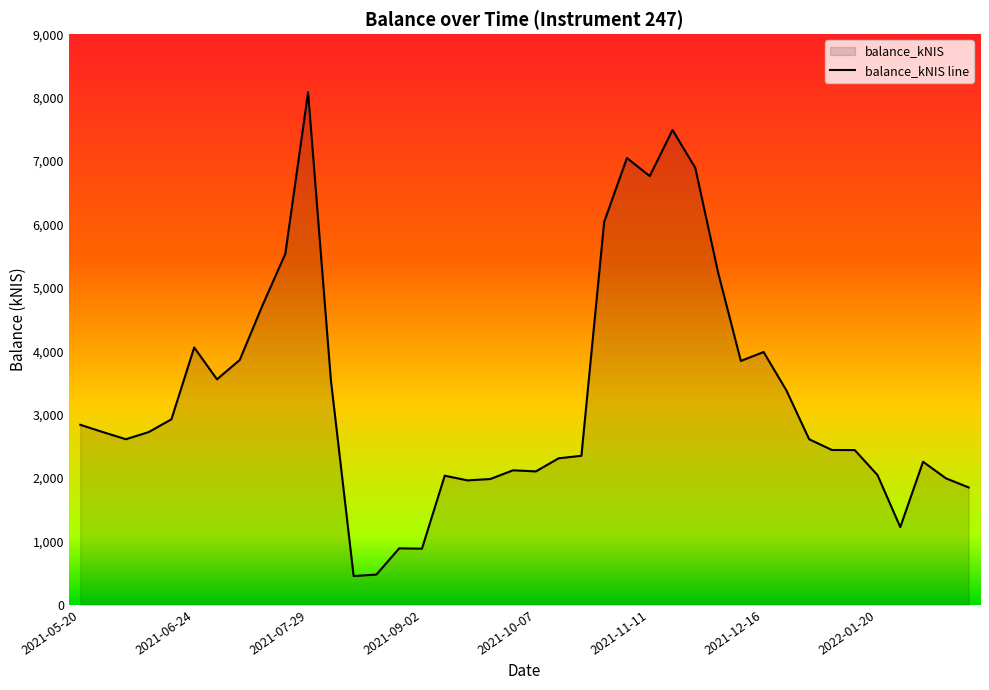

What is the change in value from 2021-10-14 to 2021-12-02?

+2932.5